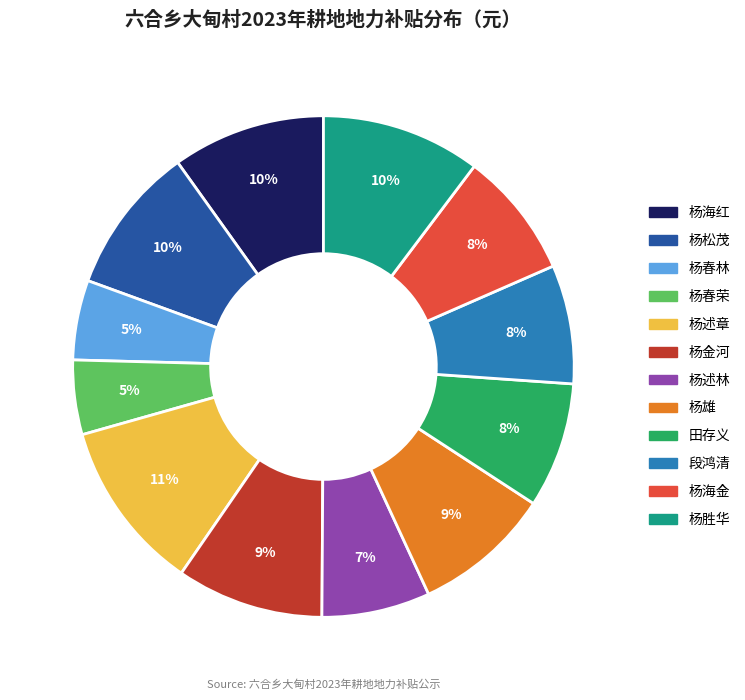

How many slices are in this pie chart?

12